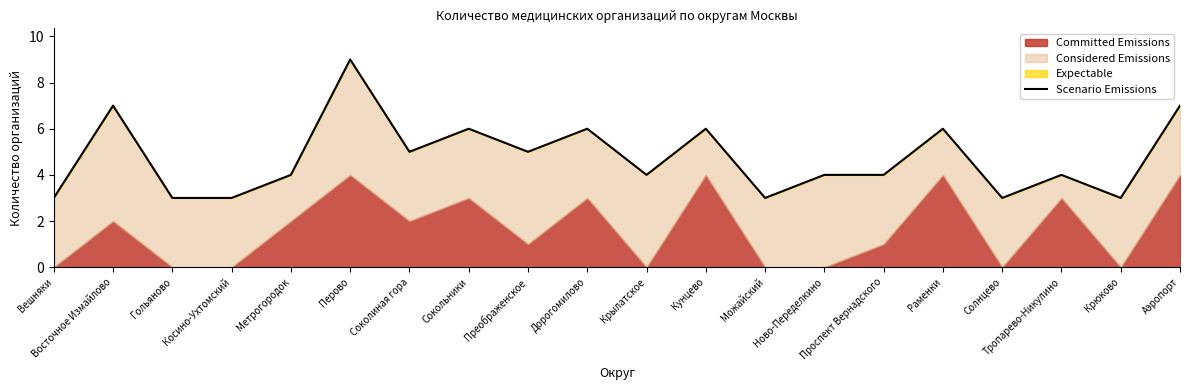

What is the greatest value displayed?

9